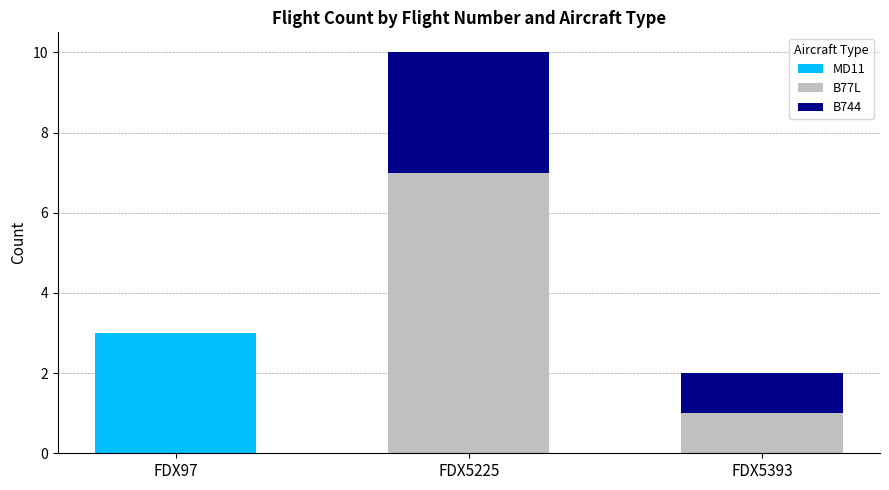

Which category has the highest value in the MD11 series?

FDX97